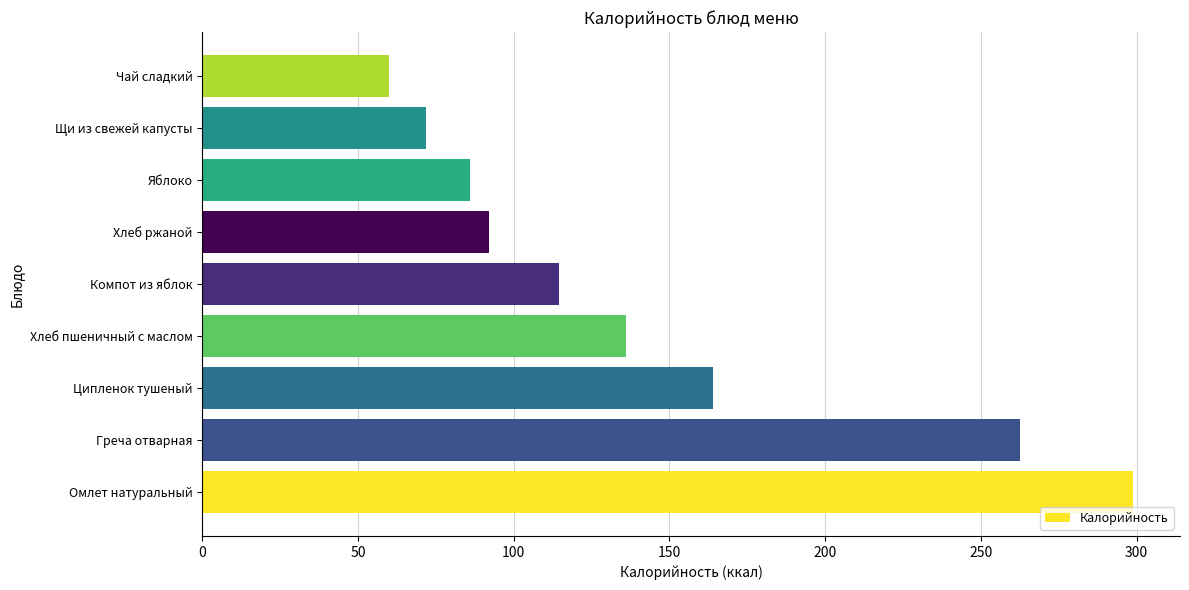

What is the change in value from Яблоко to Чай сладкий?

-26.0